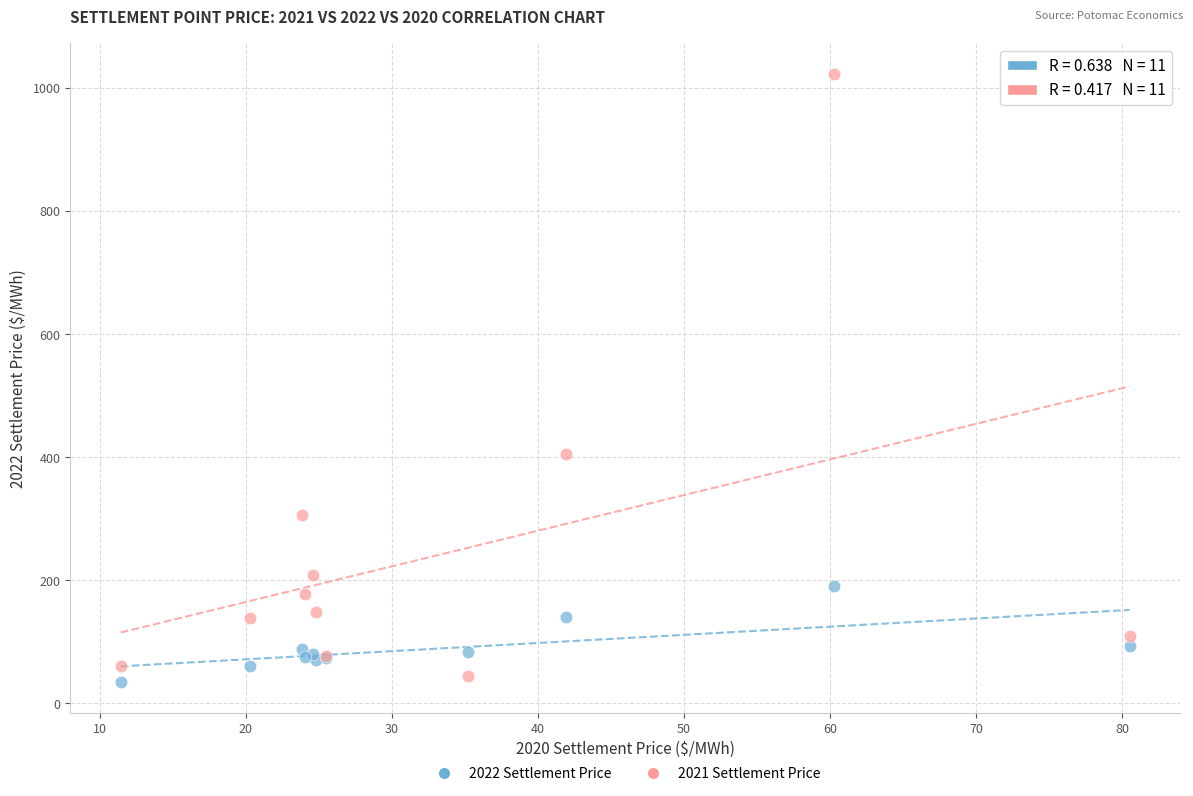

Which series has the widest spread of Y values?

2021 Settlement Price